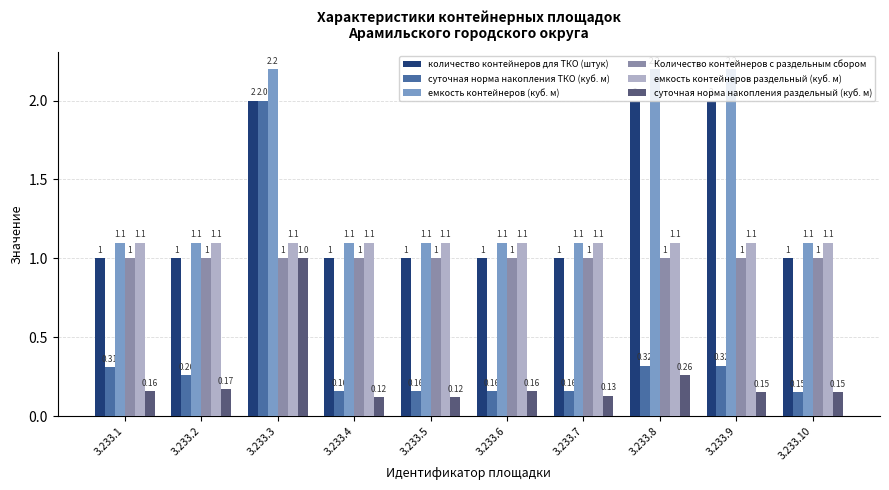

What is the total value across all series at 3.233.8?

6.9